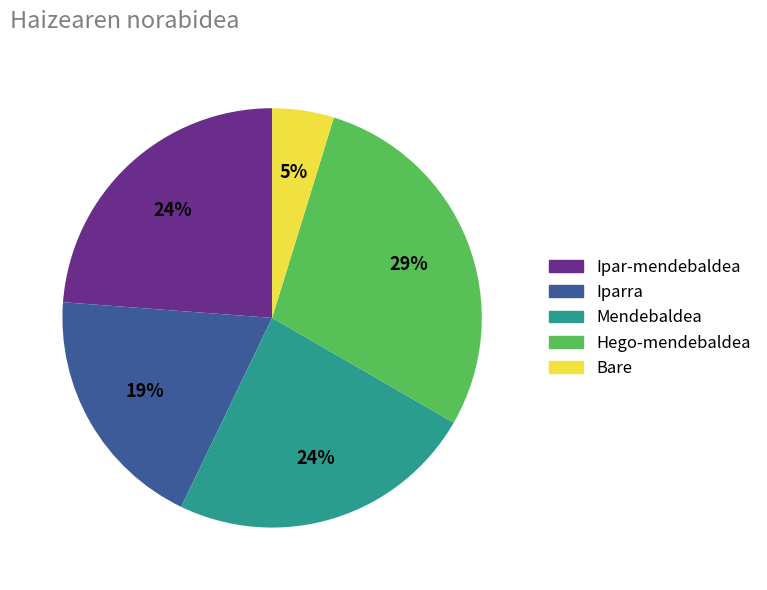

Combined, do Ipar-mendebaldea and Iparra account for over 50%?

No